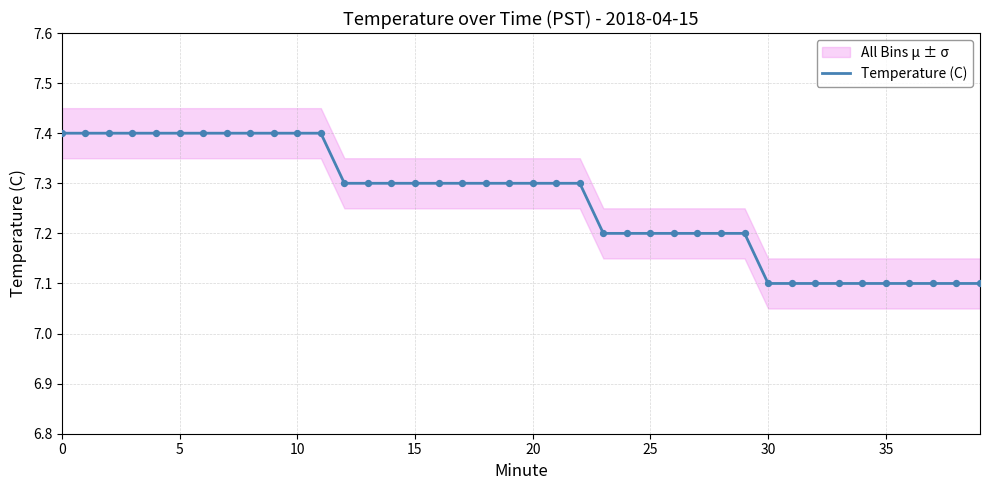

Between 11 and 36, which is larger?

11